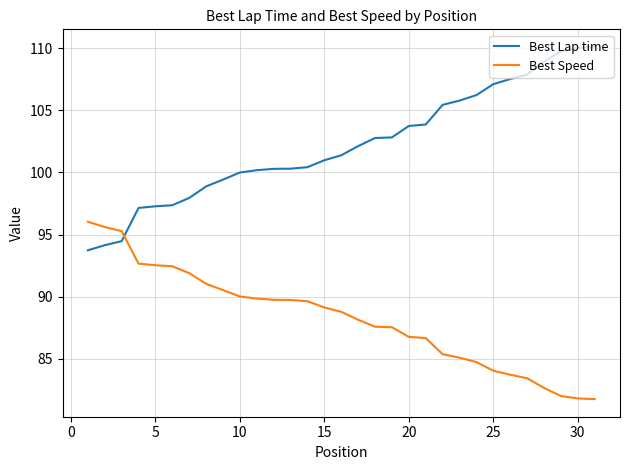

How many intersections are there between Best Lap time and Best Speed?

1